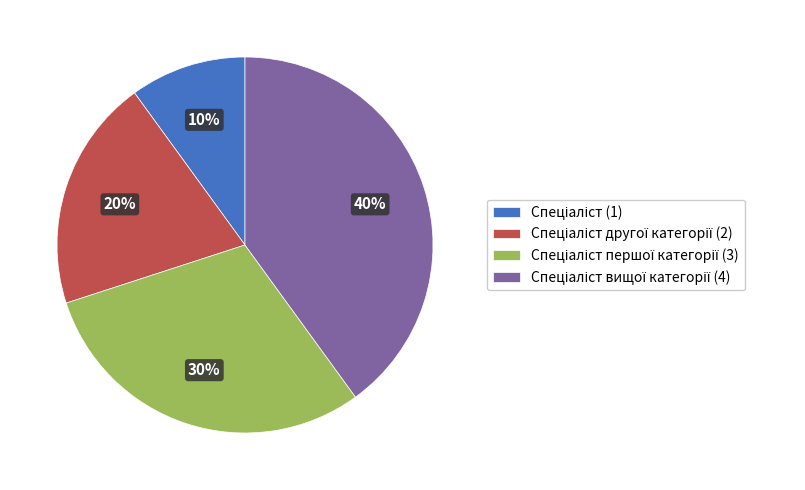

To the nearest percent, what is the average slice percentage?

25%